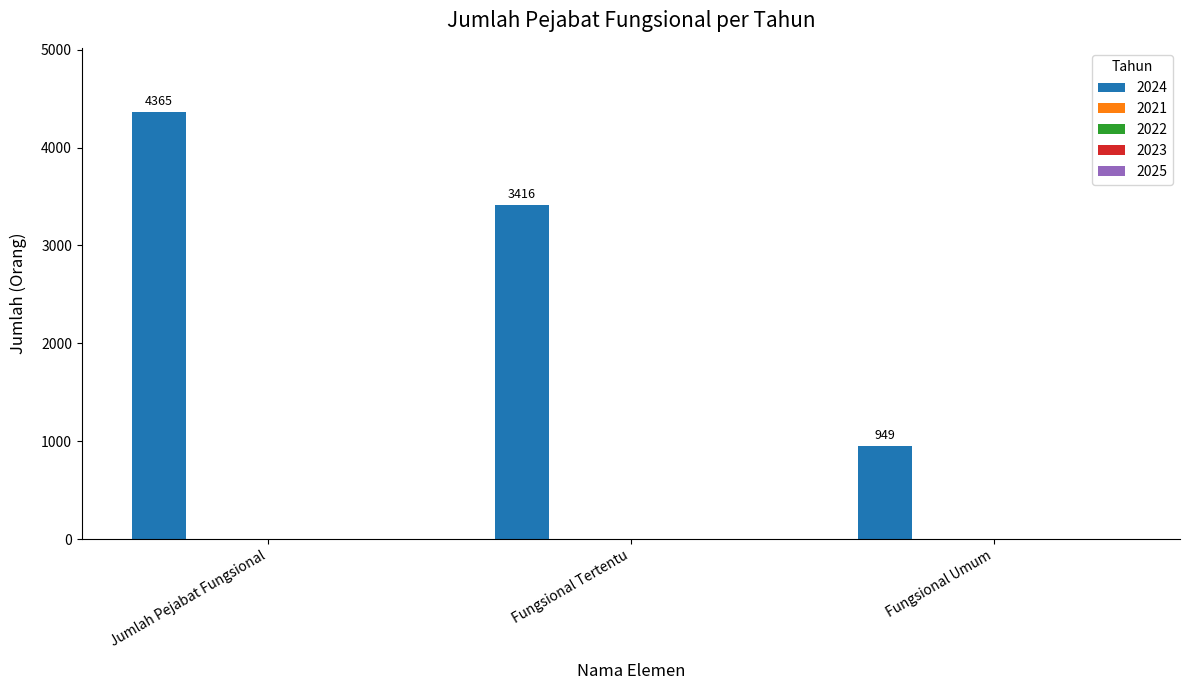

What is the value of the 1st bar from the left?

4365